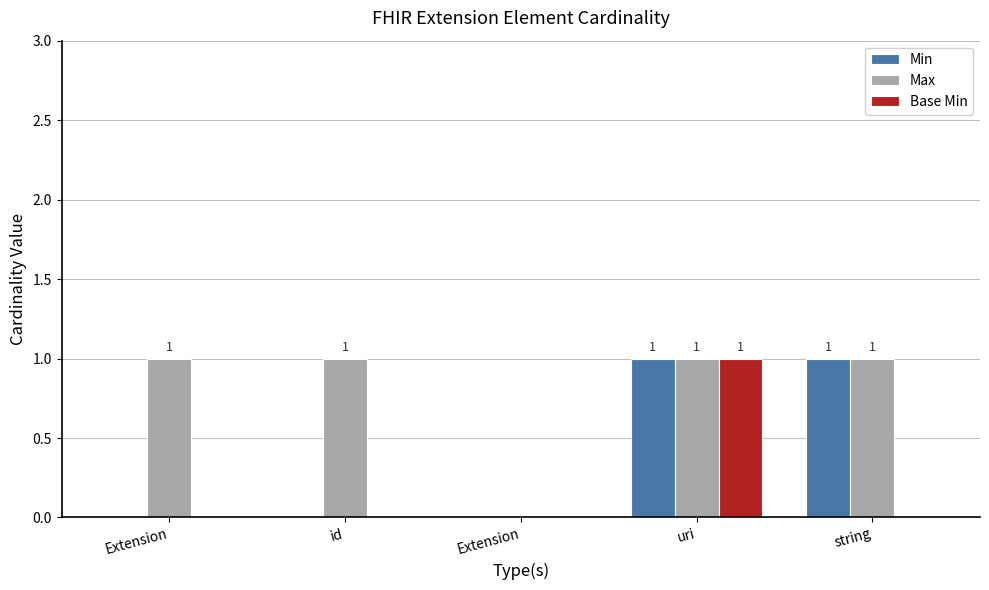

What are all the series names shown in the legend?

Min, Max, Base Min